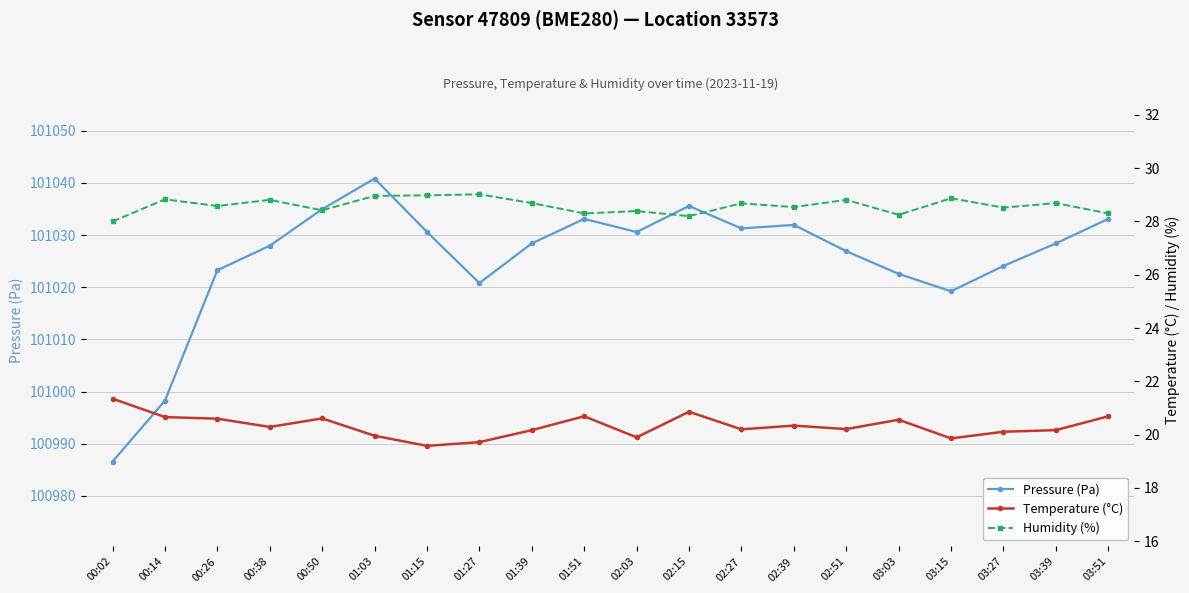

What is the difference between the second highest and second lowest values in the Humidity (%) series?

0.8